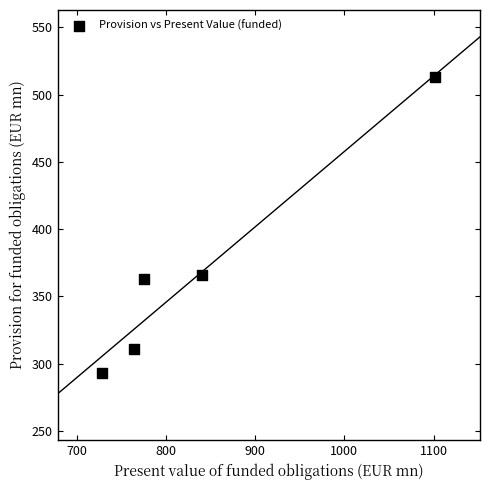

What is the range of Y values (max minus min)?

220